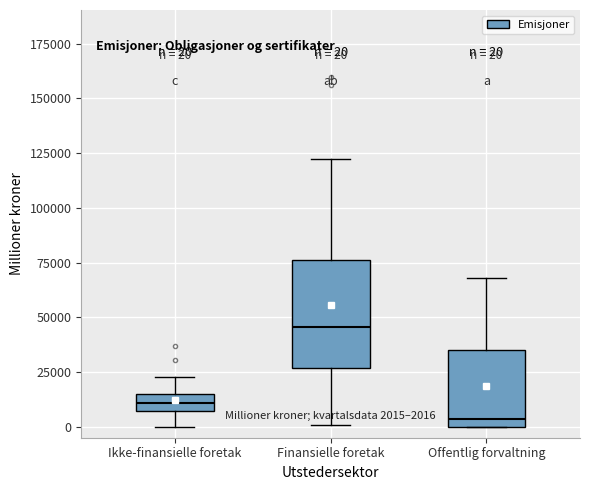

Comparing the boxes themselves (not the whiskers), which one is the tallest?

Finansielle foretak